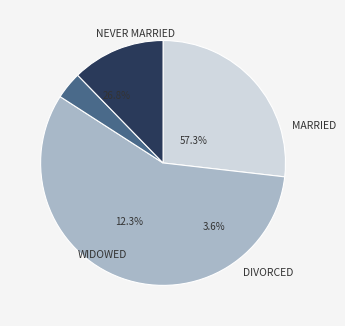

Count the number of slices in the pie.

4